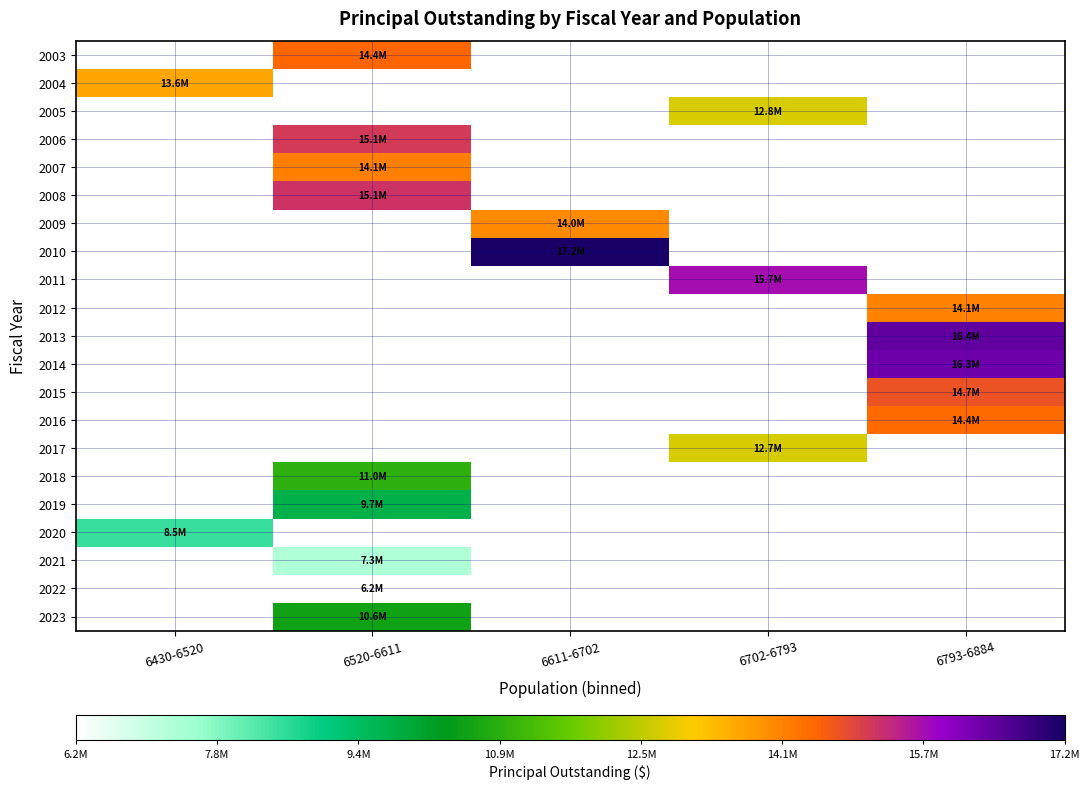

Is the value of 2016 at 6611-6702 greater than the value of 2009 at 6611-6702?

No